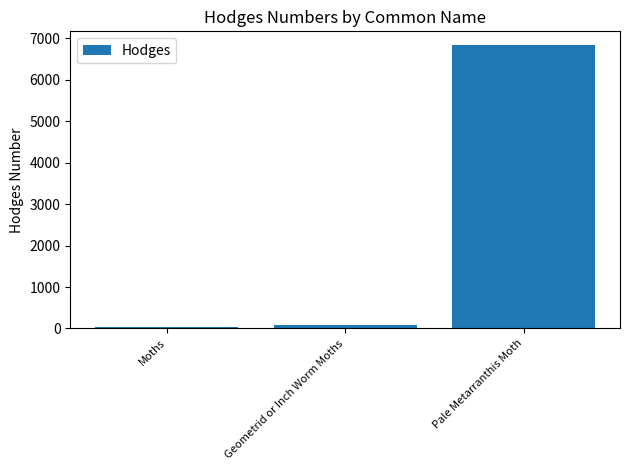

The chart shows a value of 6825.0 at Pale Metarranthis Moth. True or false?

True